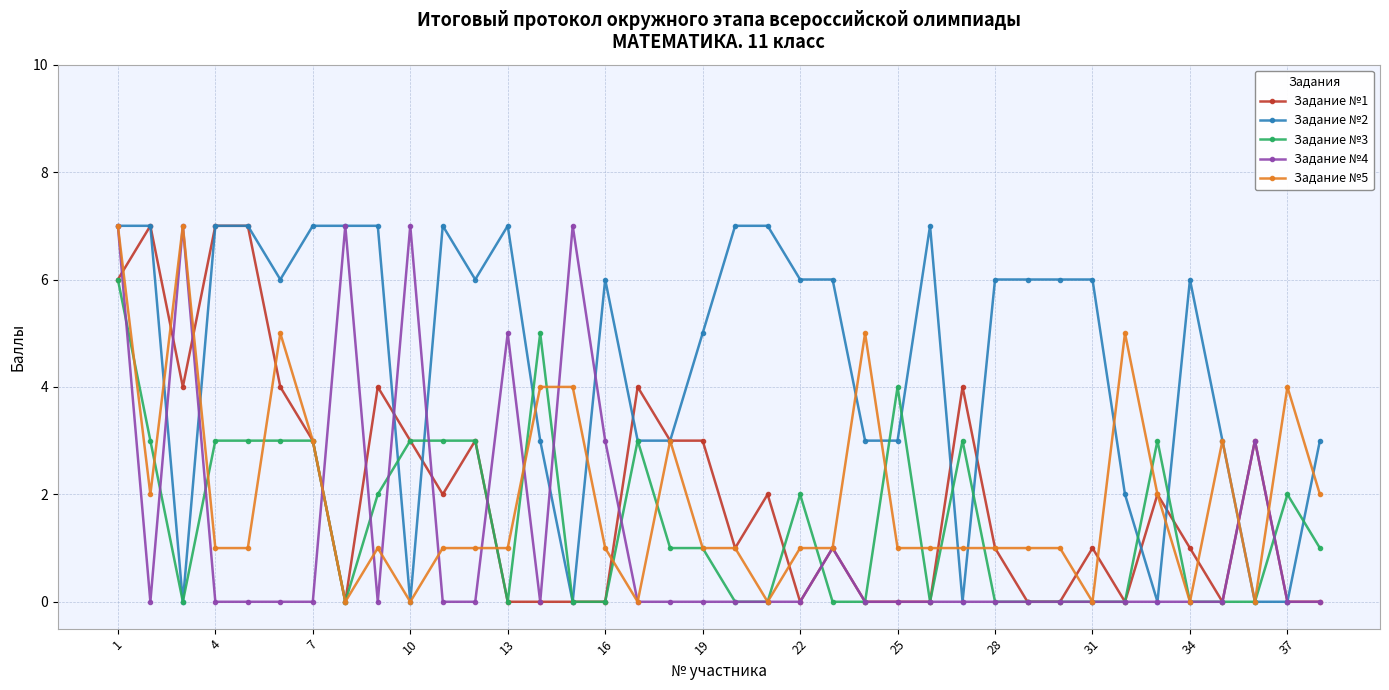

What is the greatest value displayed?

7